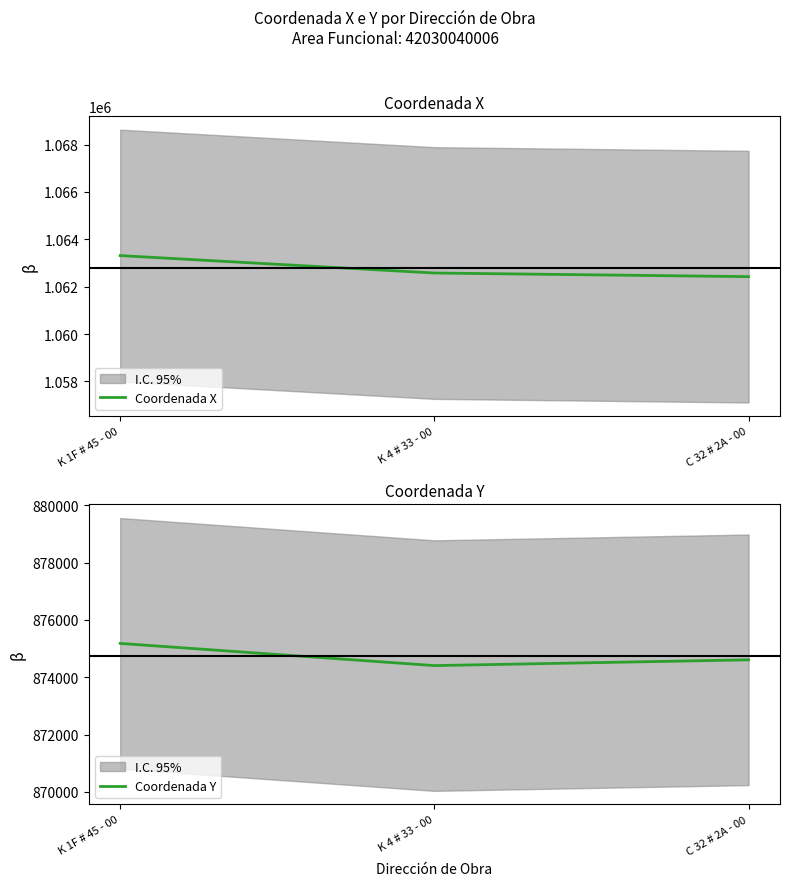

The Coordenada Y series shows 1486286.8 at K 4 # 33 - 00. True or false?

False